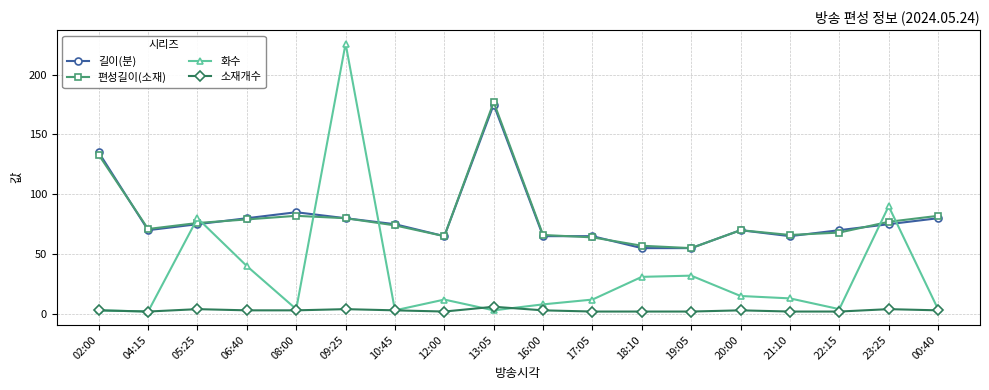

What is the sum of all 화수 values?

582